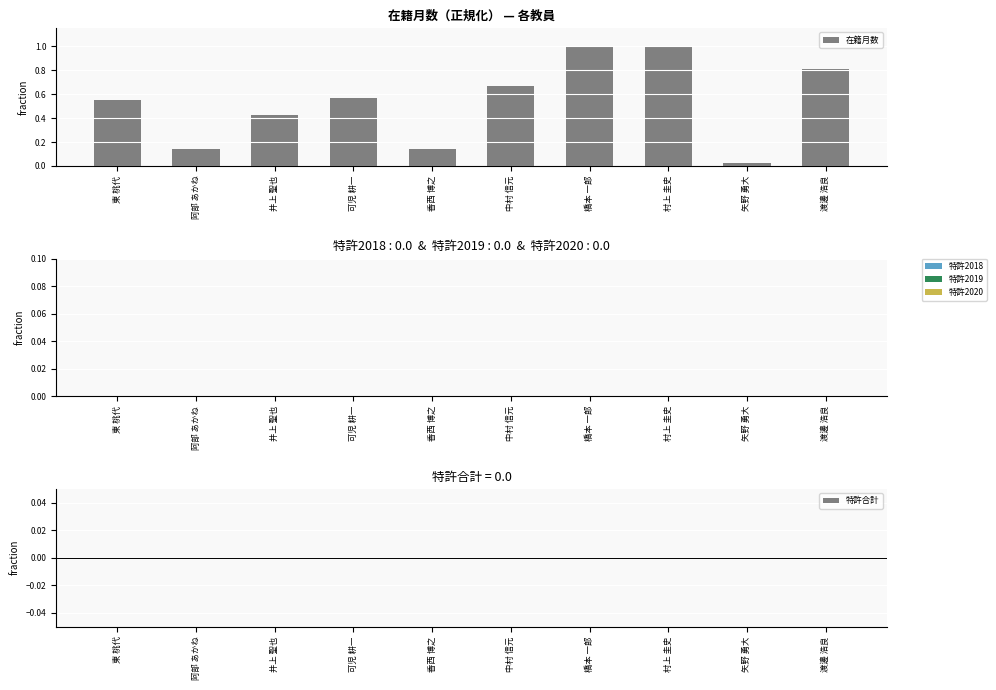

Which has a higher value, 中村 信元 or 橋本 一郎?

橋本 一郎